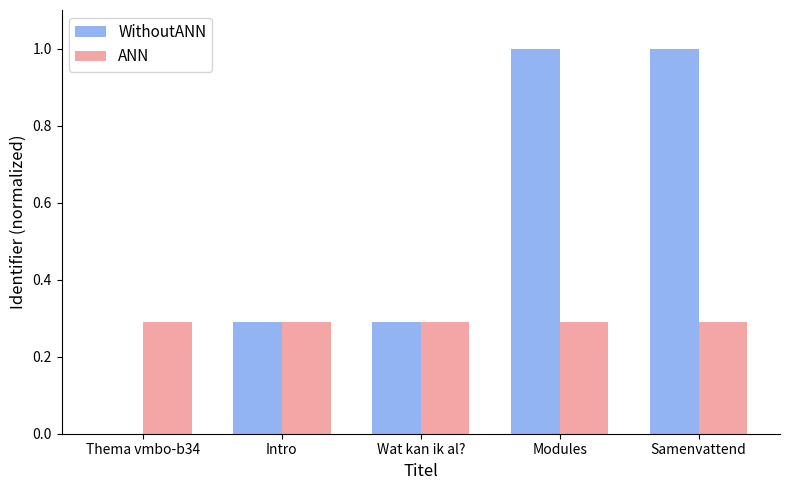

The ANN series shows 0.3 at Samenvattend. True or false?

True